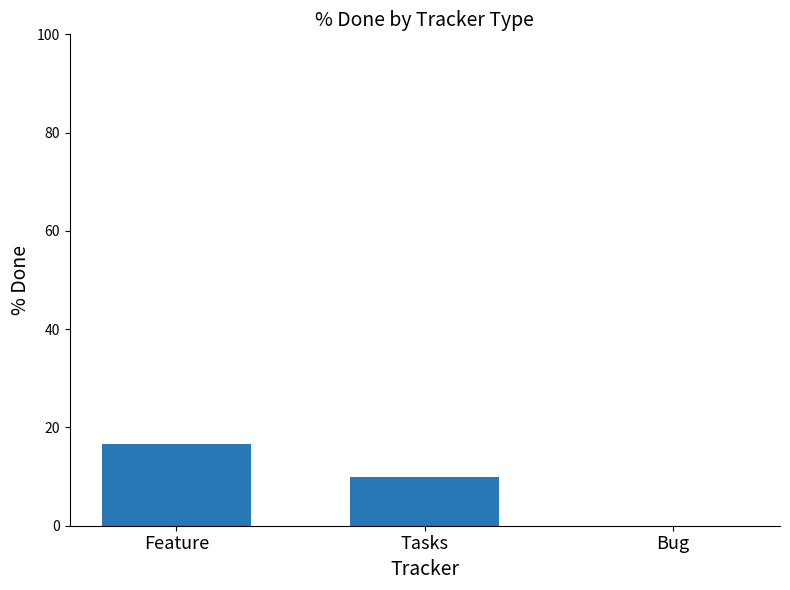

How many series are shown in this chart?

1